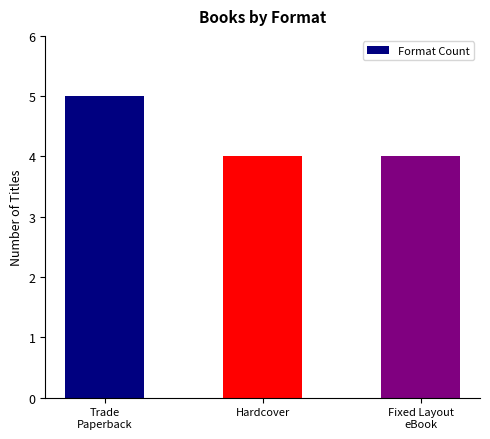

What is the smallest value displayed?

4